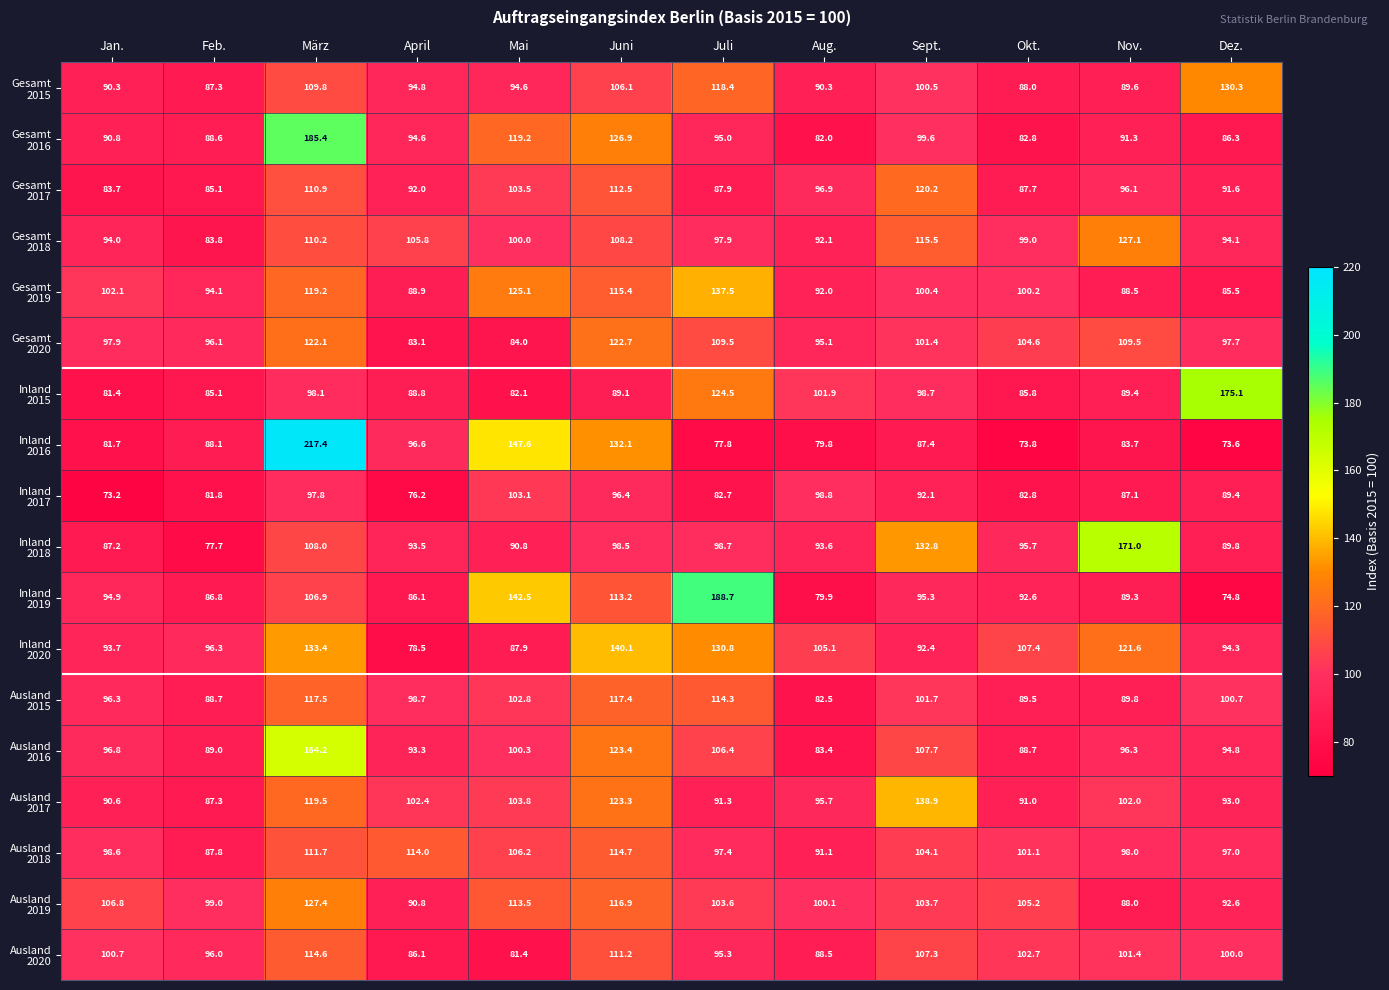

At which category is the sum across all series the highest?

März